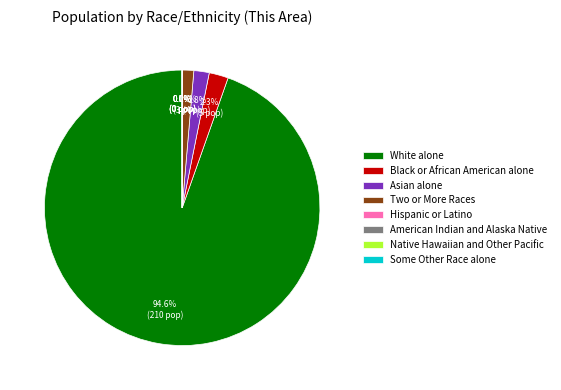

What is the largest slice in the pie chart?

White alone